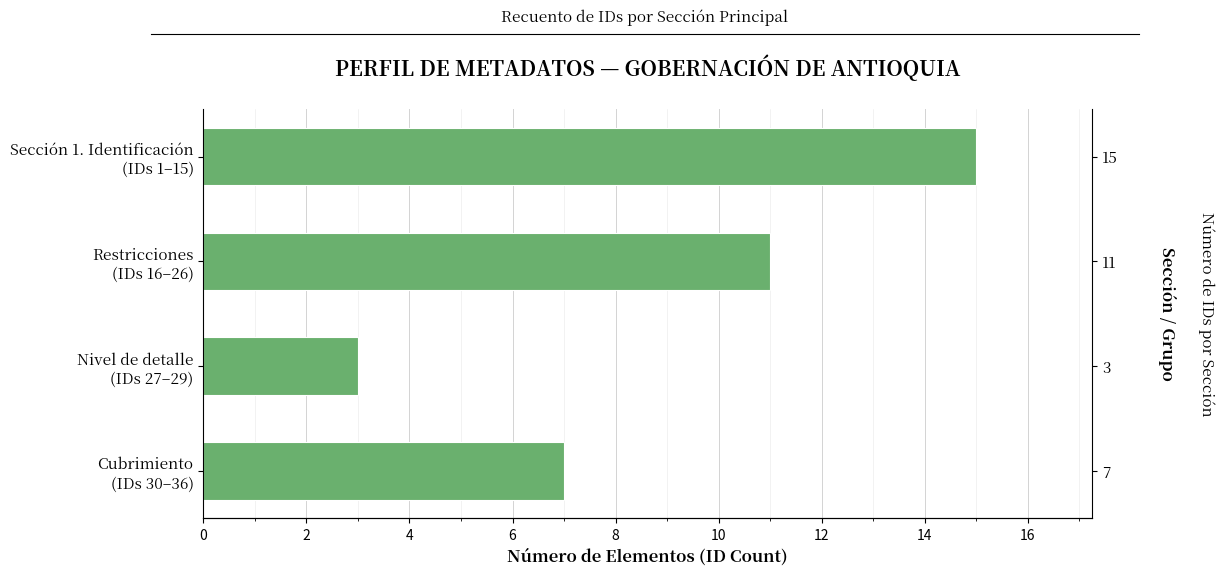

Reading right to left, transcribe all the data shown in this chart.

7	3	11	15